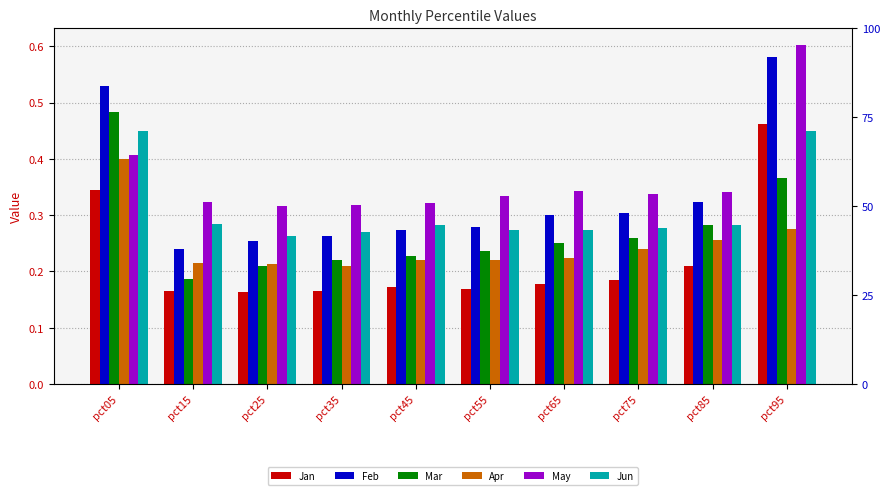

At which category is the sum across all series the highest?

pct95